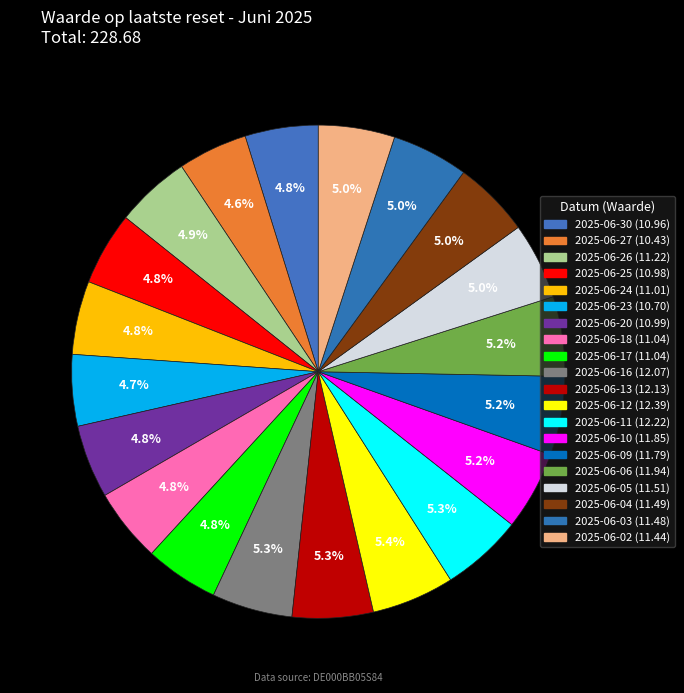

Rank the categories by value from lowest to highest.

2025-06-27, 2025-06-23, 2025-06-30, 2025-06-25, 2025-06-20, 2025-06-24, 2025-06-18, 2025-06-17, 2025-06-26, 2025-06-02, 2025-06-03, 2025-06-04, 2025-06-05, 2025-06-09, 2025-06-10, 2025-06-06, 2025-06-16, 2025-06-13, 2025-06-11, 2025-06-12